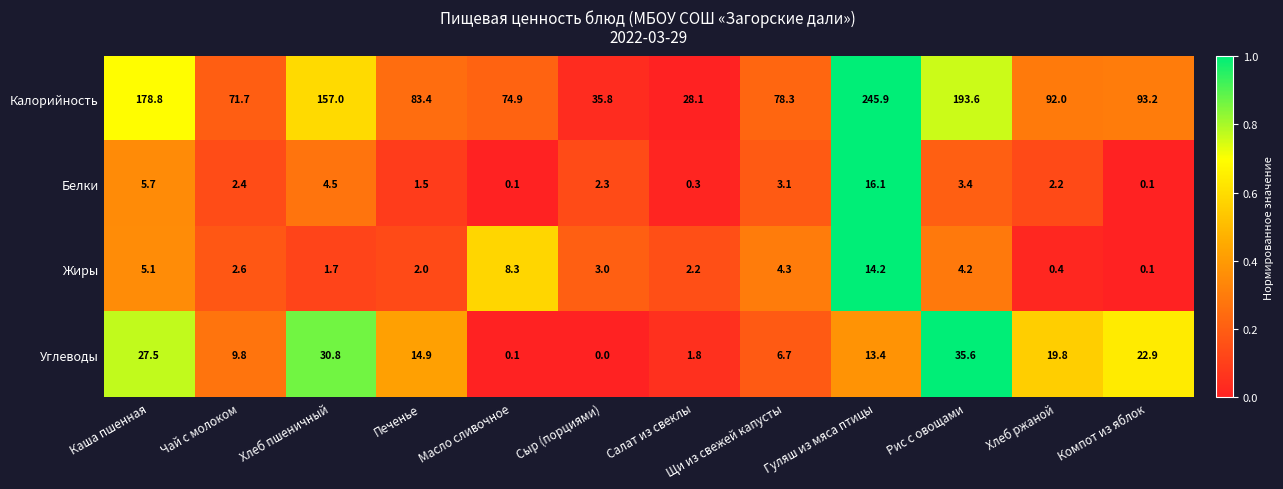

Which category has the lowest value across all series?

Сыр (порциями)